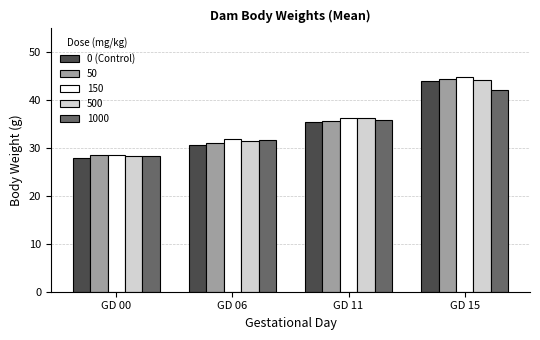

The 150 series shows 44.9 at GD 15. True or false?

True